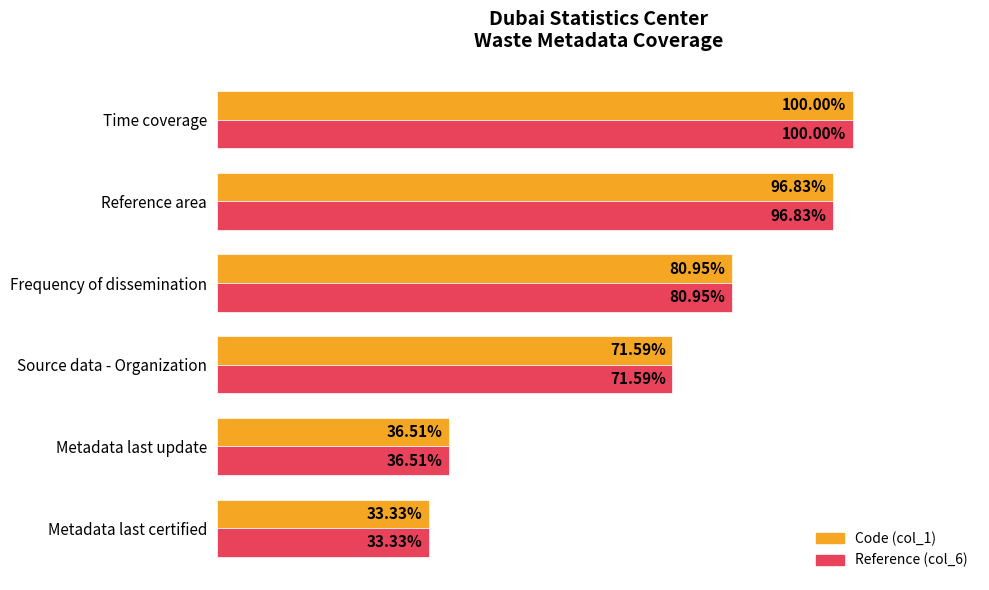

Rank the categories by Reference (col_6) value from lowest to highest.

Metadata last certified, Metadata last update, Source data - Organization, Frequency of dissemination, Reference area, Time coverage